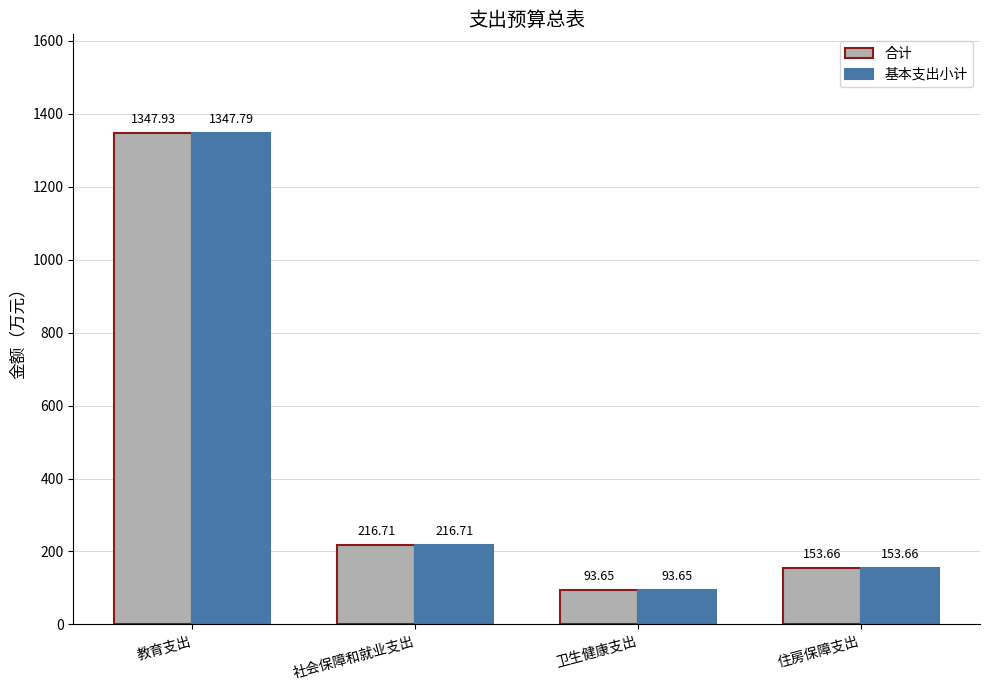

What is the difference between the maximum and minimum values in the 合计 series?

1254.3